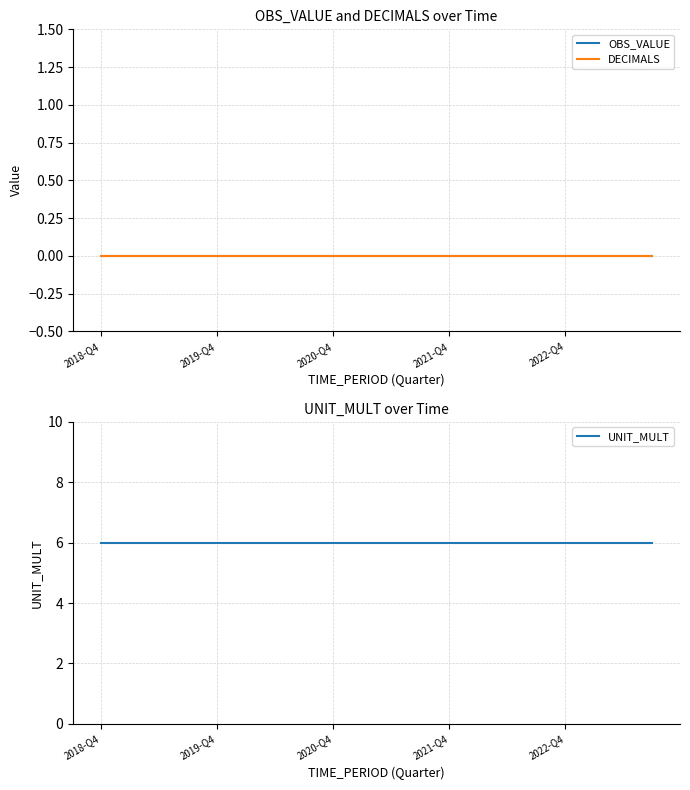

What is the value of the UNIT_MULT point at the 19th from the left?

6